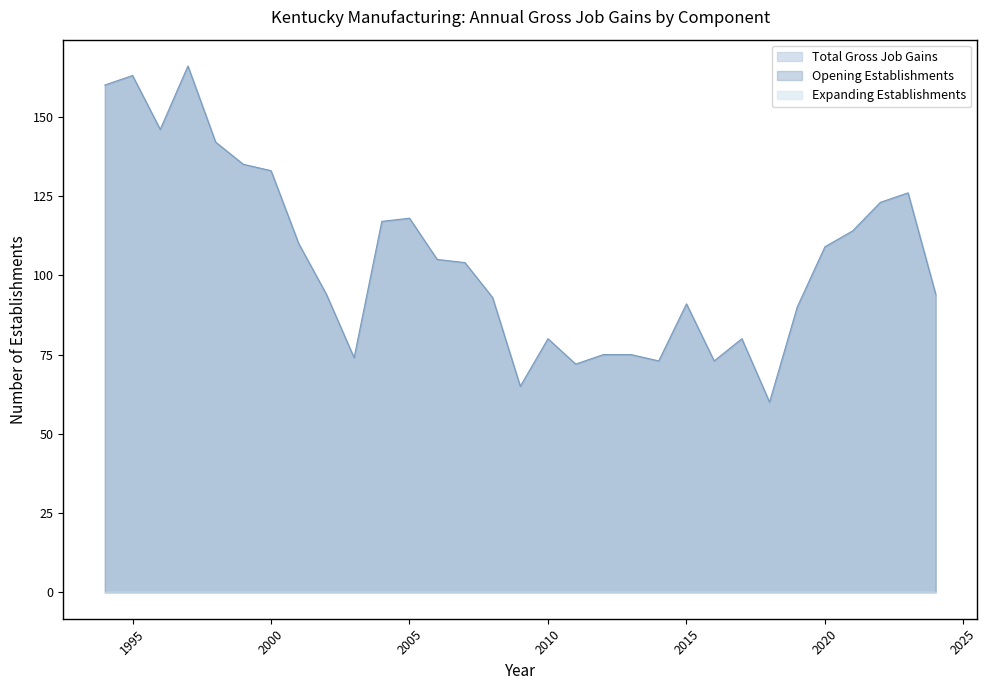

Rank the categories by Total Gross Job Gains value from lowest to highest.

2018, 2009, 2011, 2014, 2016, 2003, 2012, 2013, 2010, 2017, 2019, 2015, 2008, 2002, 2024, 2007, 2006, 2020, 2001, 2021, 2004, 2005, 2022, 2023, 2000, 1999, 1998, 1996, 1994, 1995, 1997